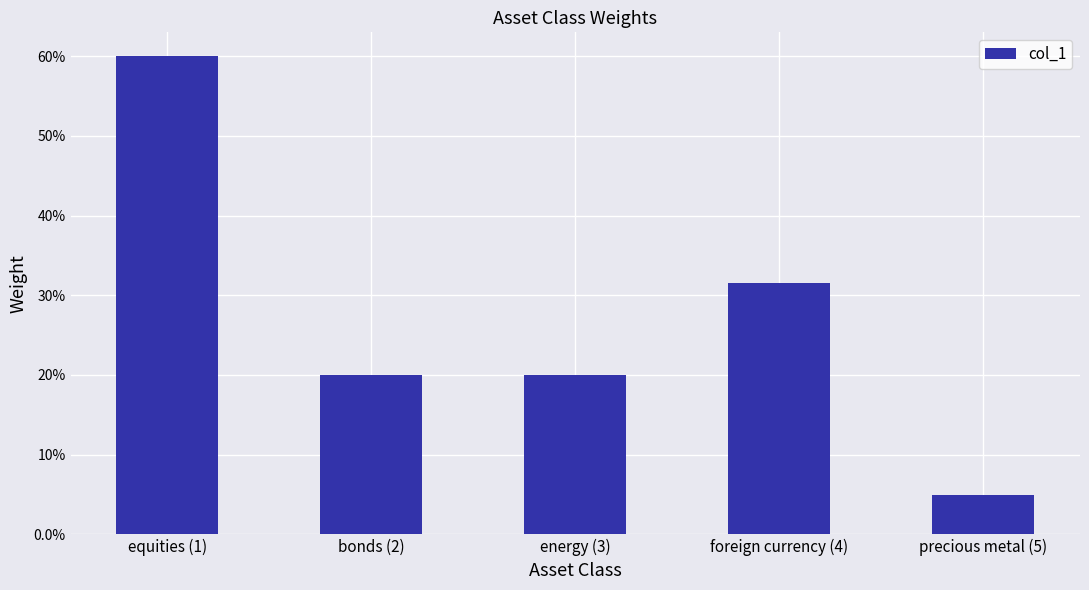

What is the value of the 1st bar from the left?

0.6